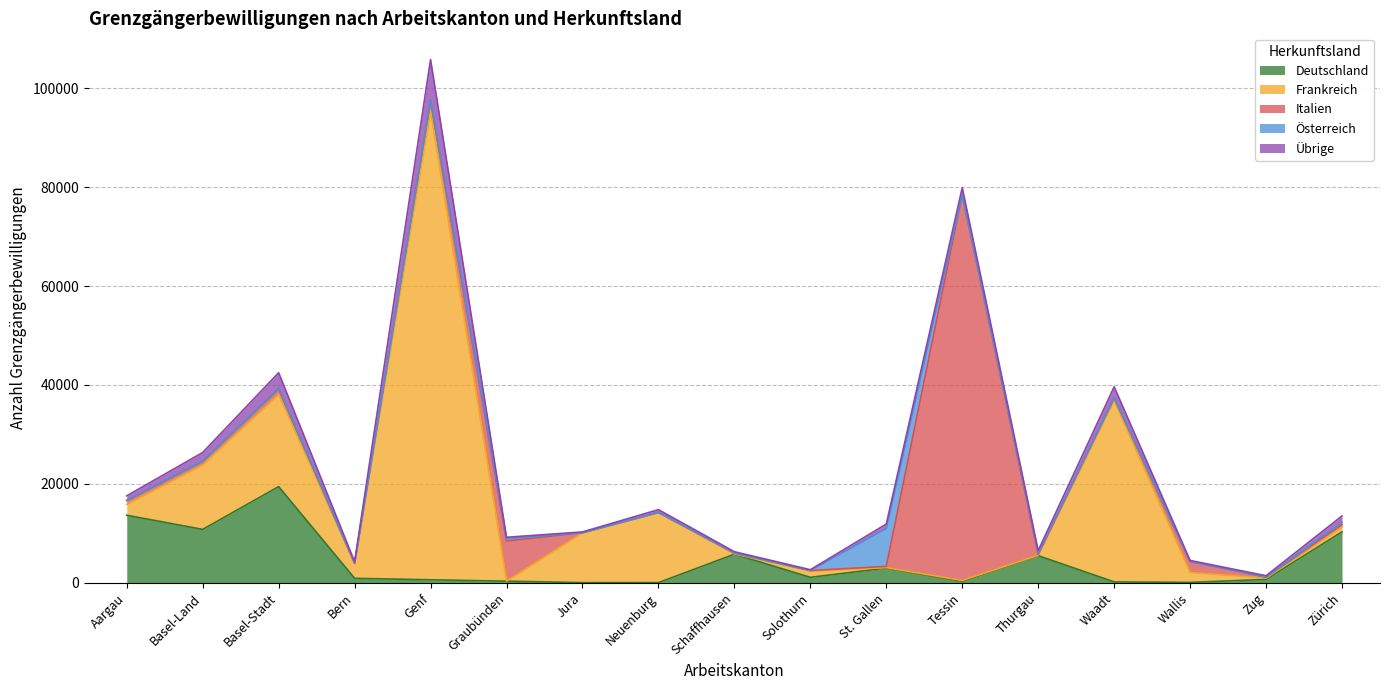

What is the sum of all Übrige values?

22456